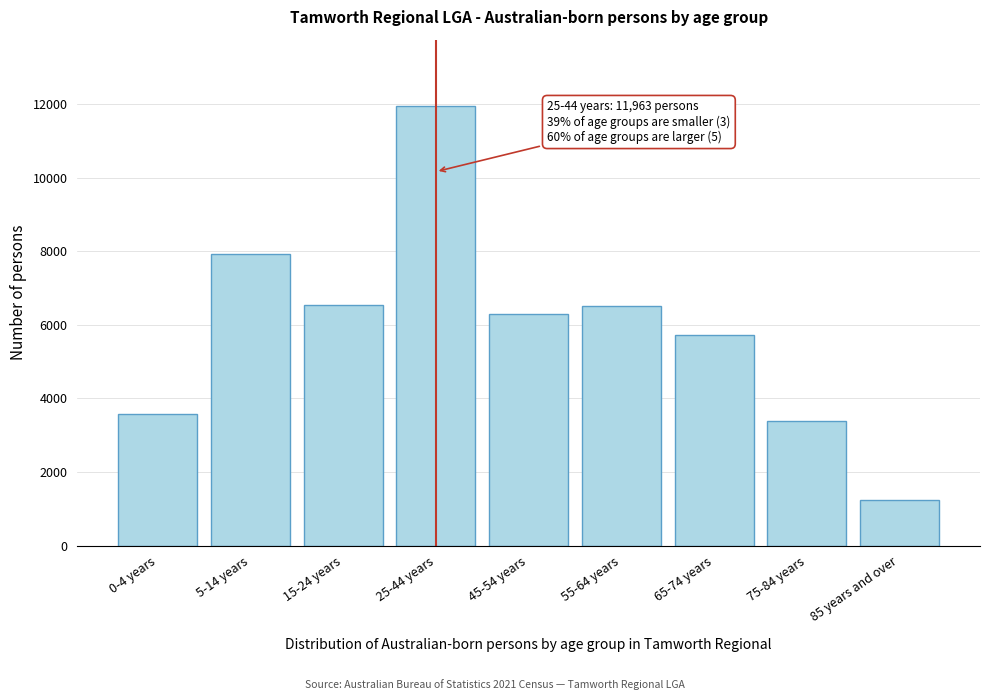

What is the smallest value displayed?

1244